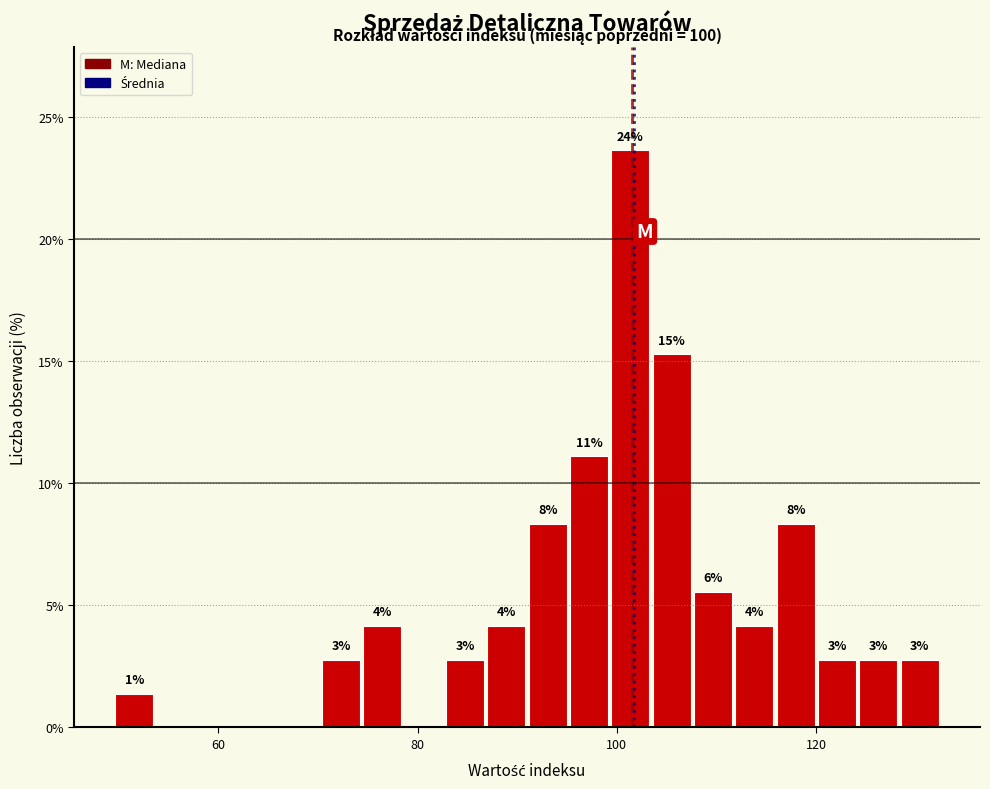

Around what value on the x-axis is the tallest bar? Give the approximate position of its centre, as read against the axis.

102